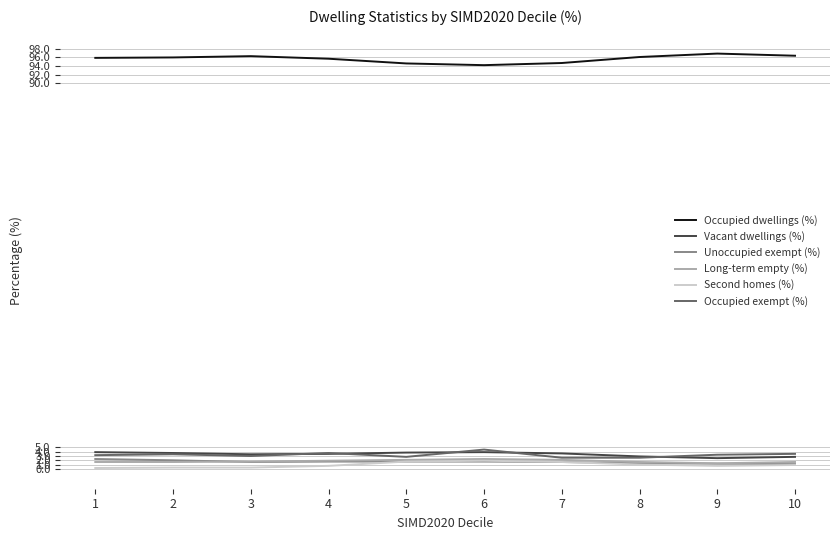

True or false: Long-term empty (%) and Vacant dwellings (%) intersect in this chart.

False